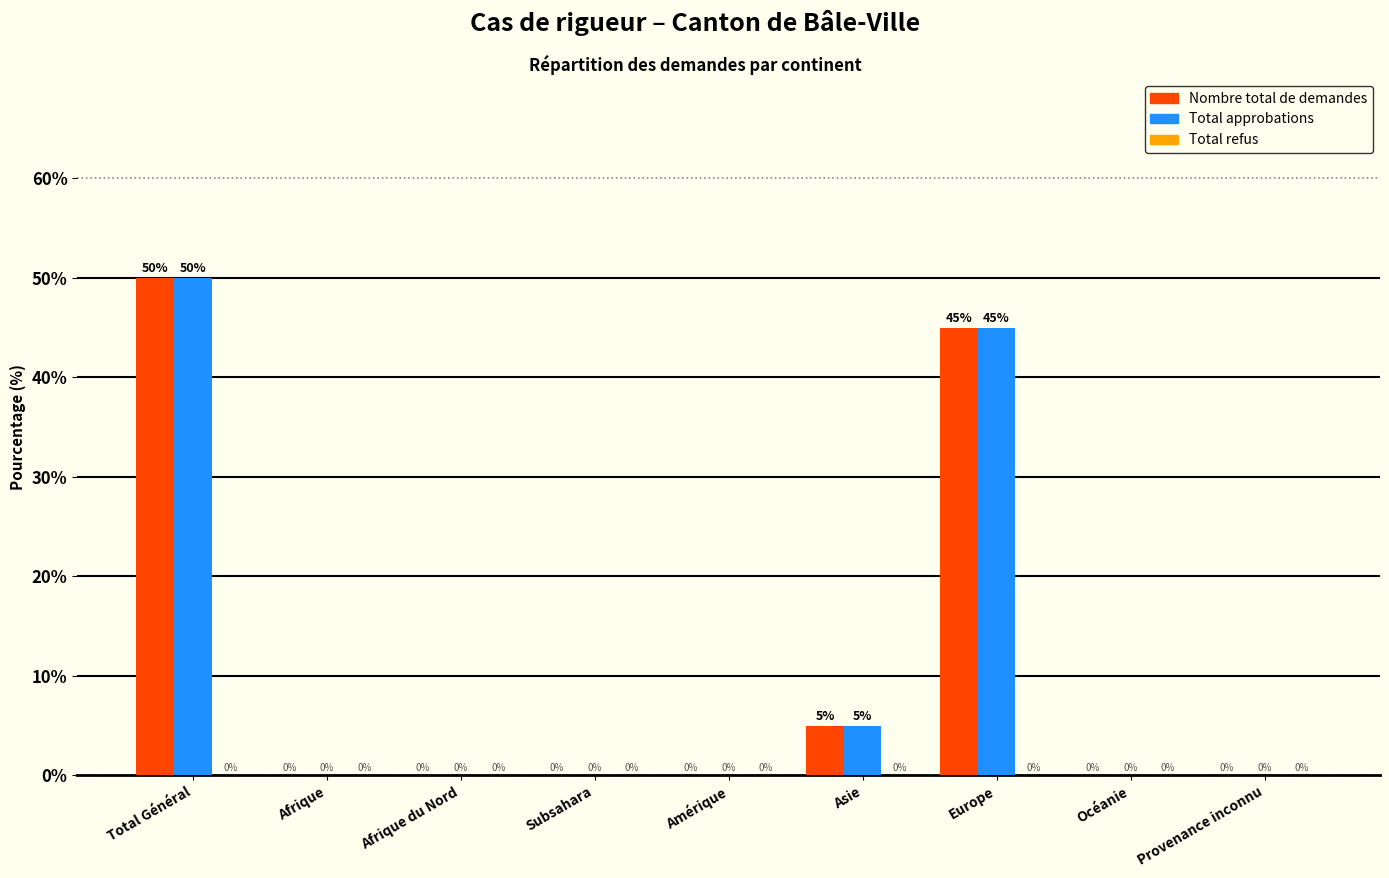

True or false: Total approbations has a value of 0 at Afrique.

True